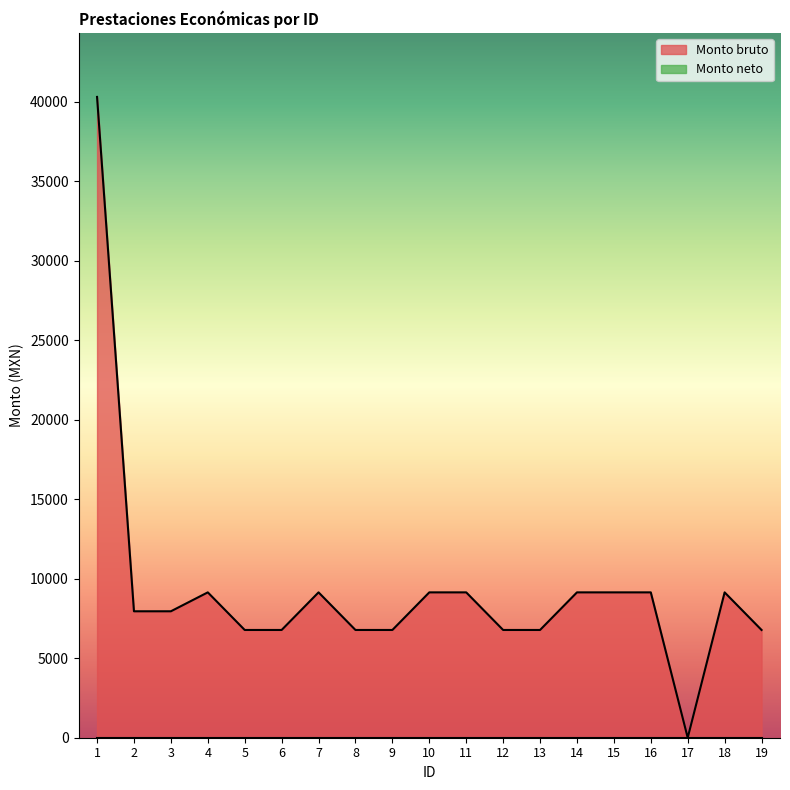

The chart shows a value of 6778.0 at 8. True or false?

True